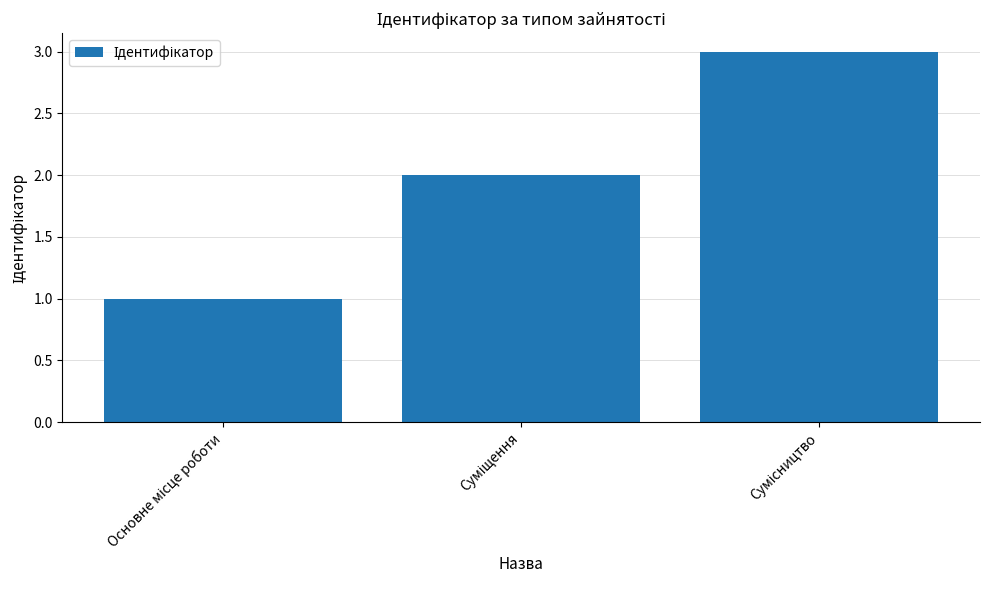

What is the sum of all values?

6